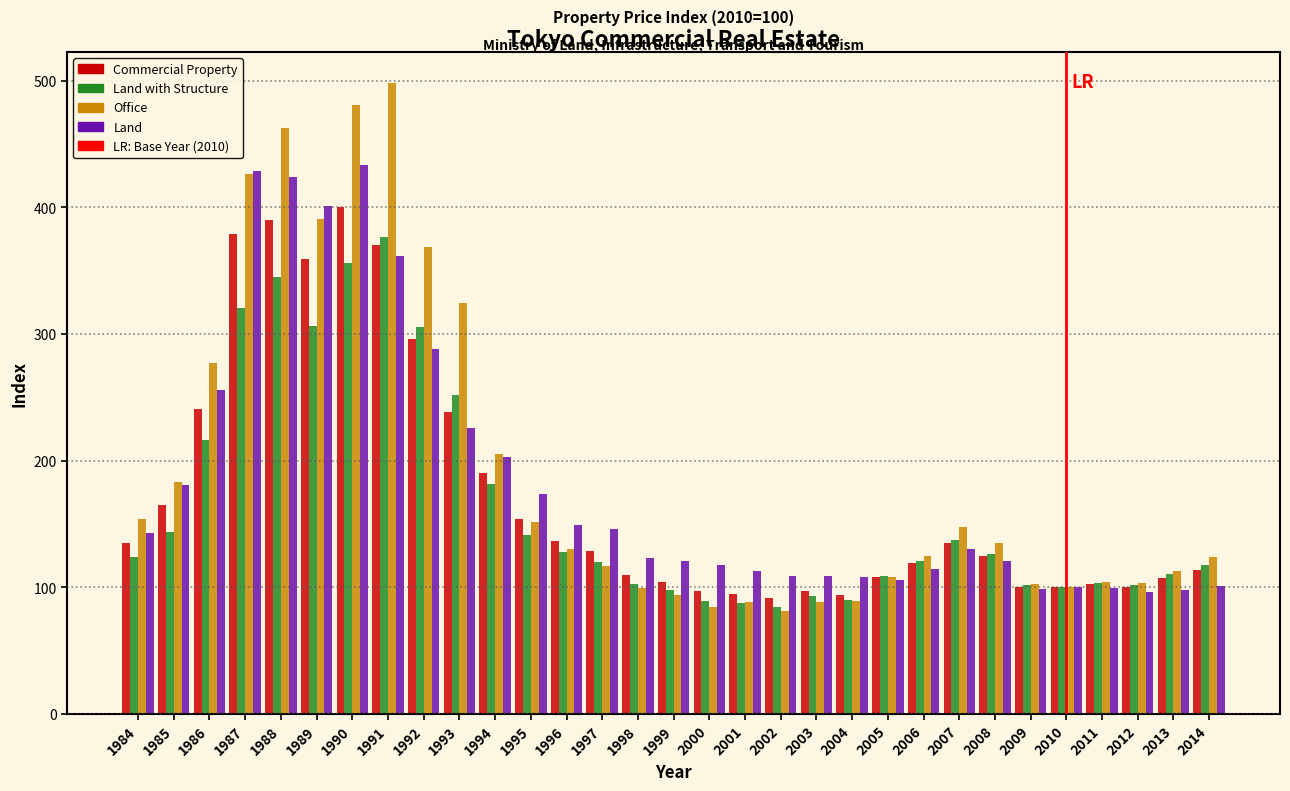

The value of Land with Structure at 1992 is 305.5. True or false?

True